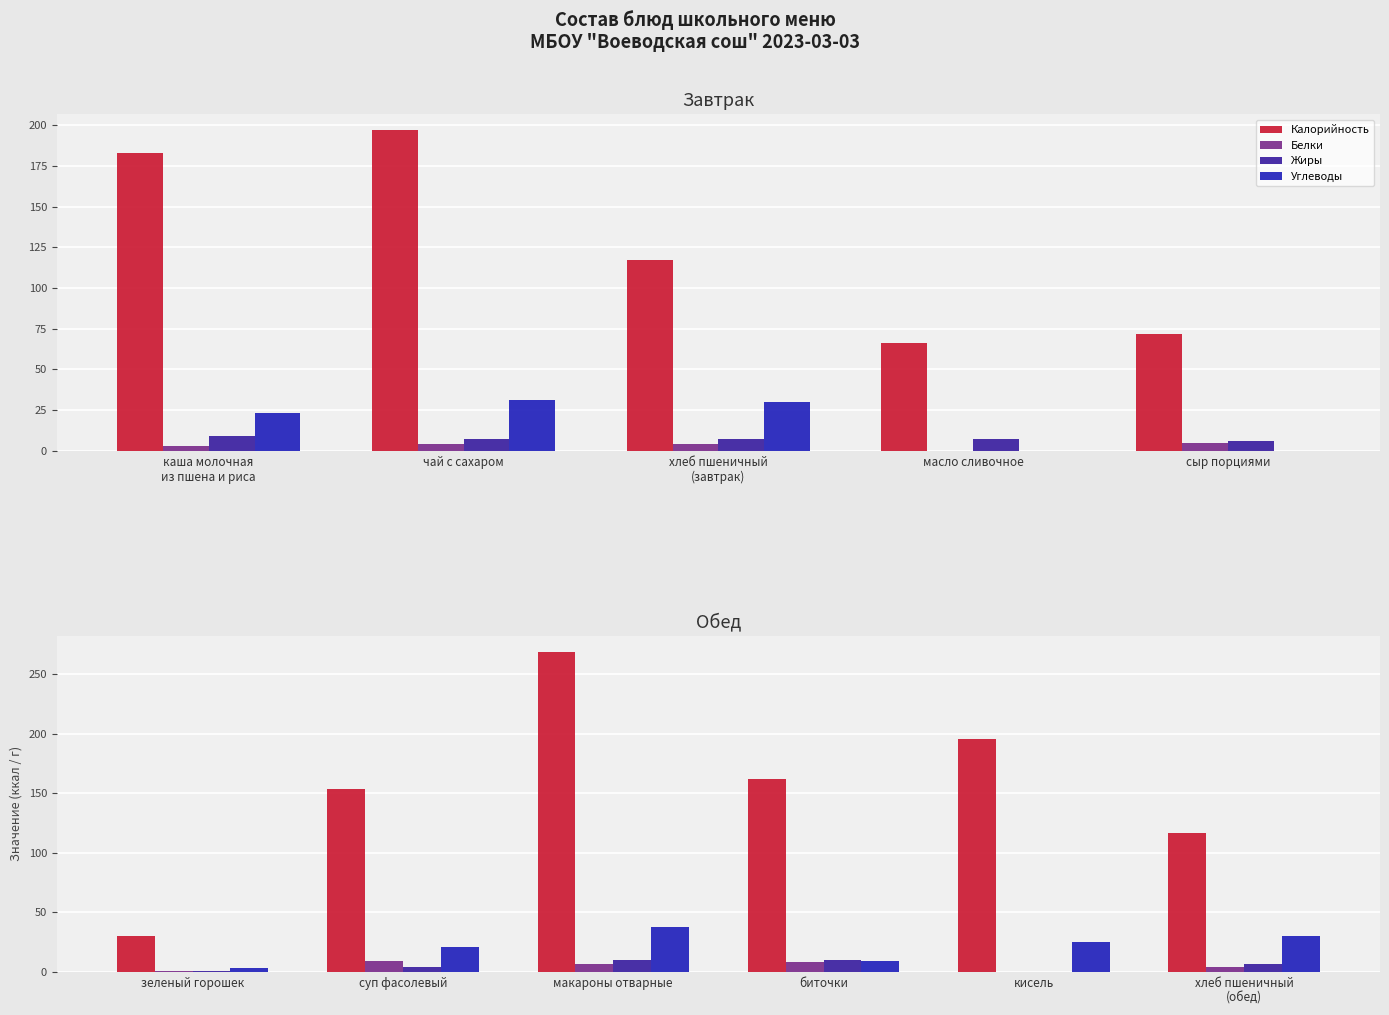

What is the label of the 4th bar from the left?

биточки